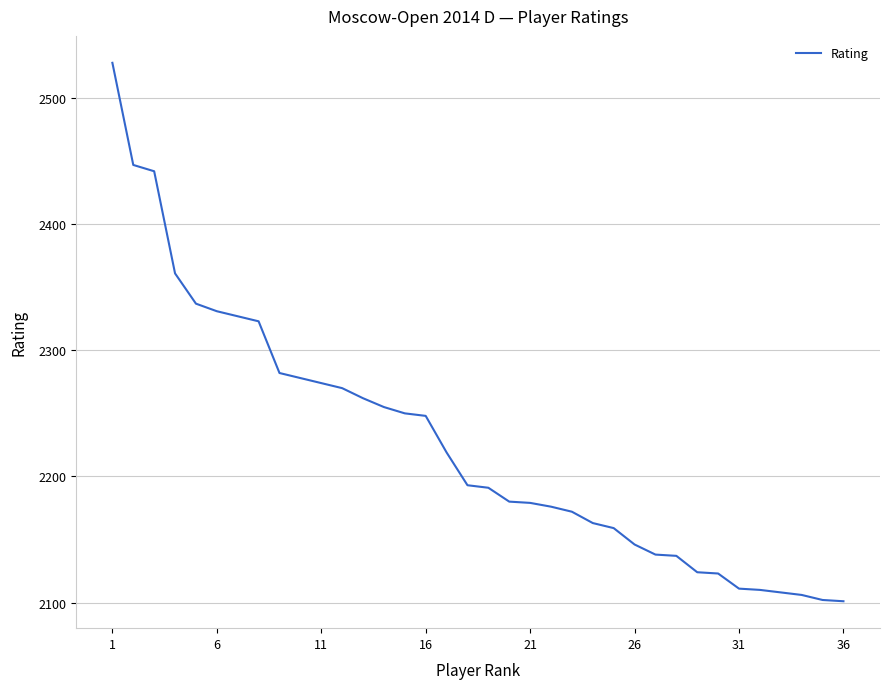

What is the smallest value displayed?

2101